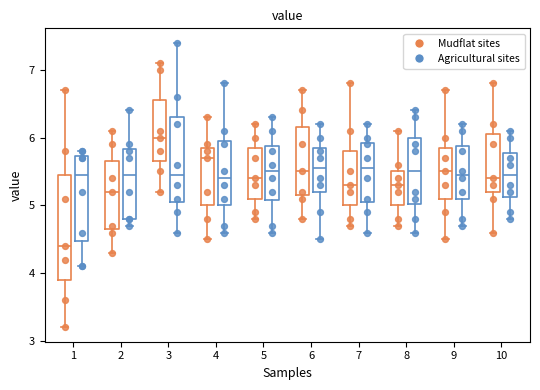

Which box has the lowest median line?

1 (Mudflat sites)